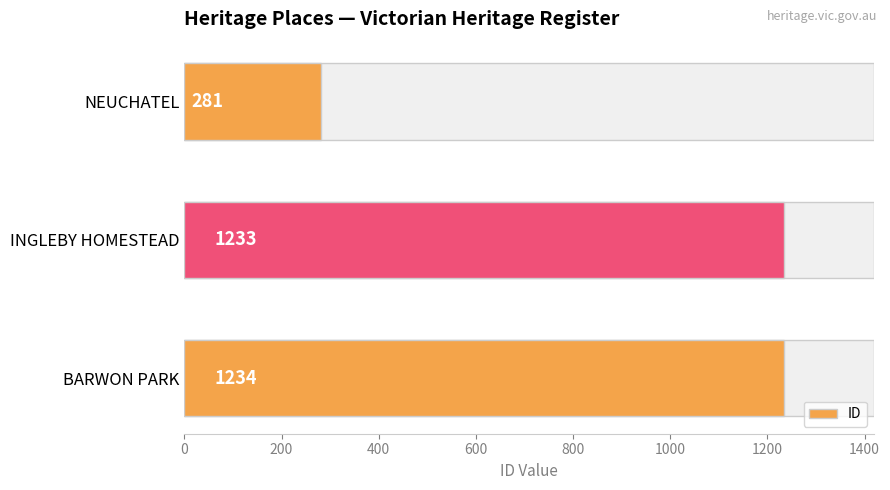

How many data points does each series have?

3